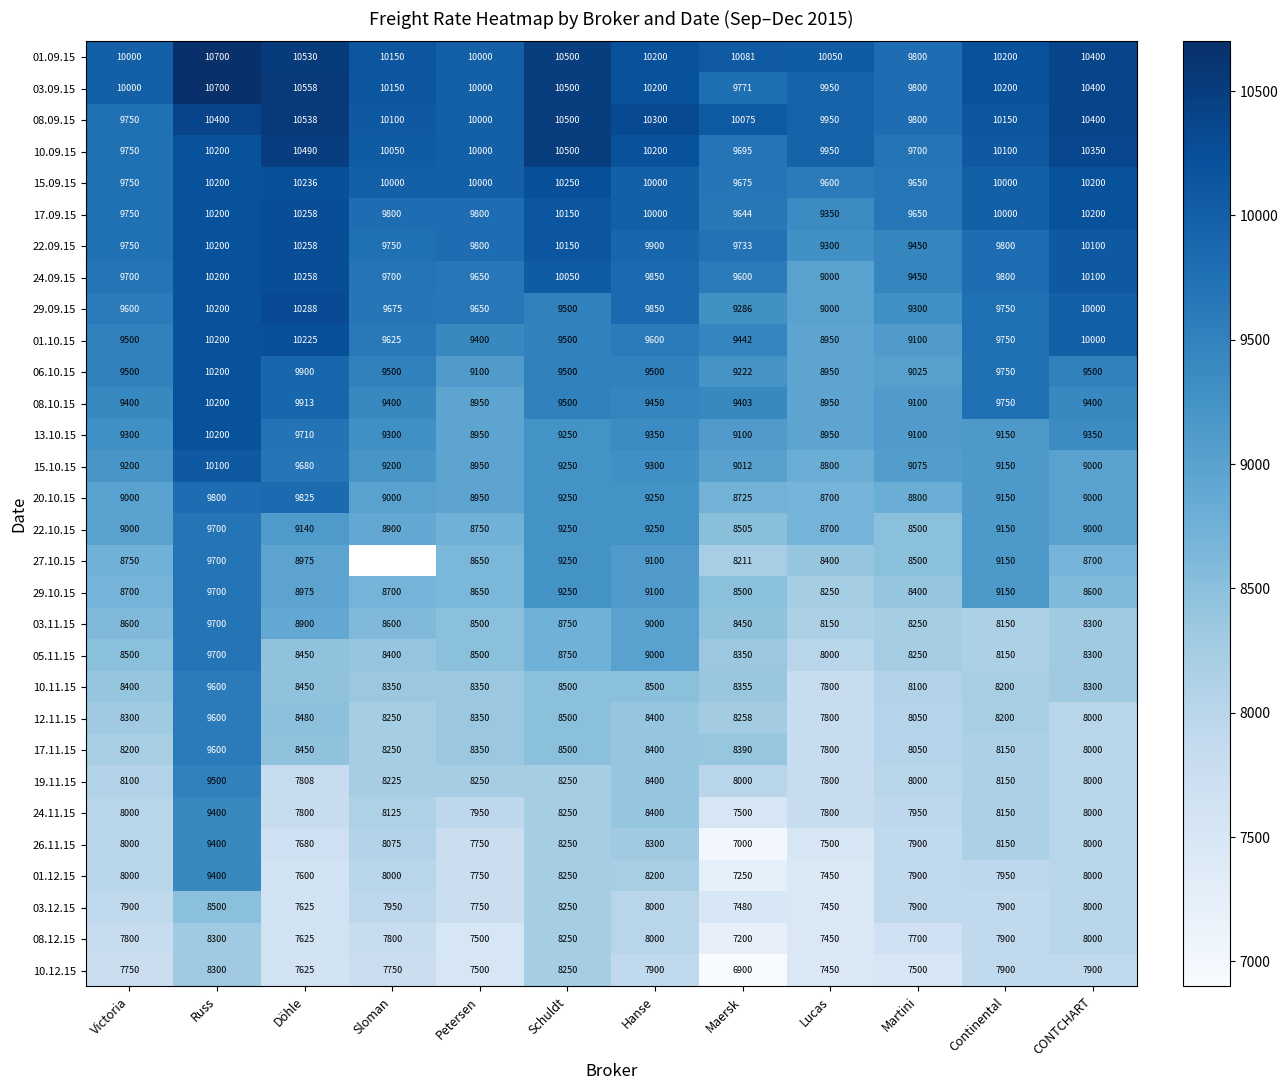

At which category does the chart reach its peak across all series?

Russ